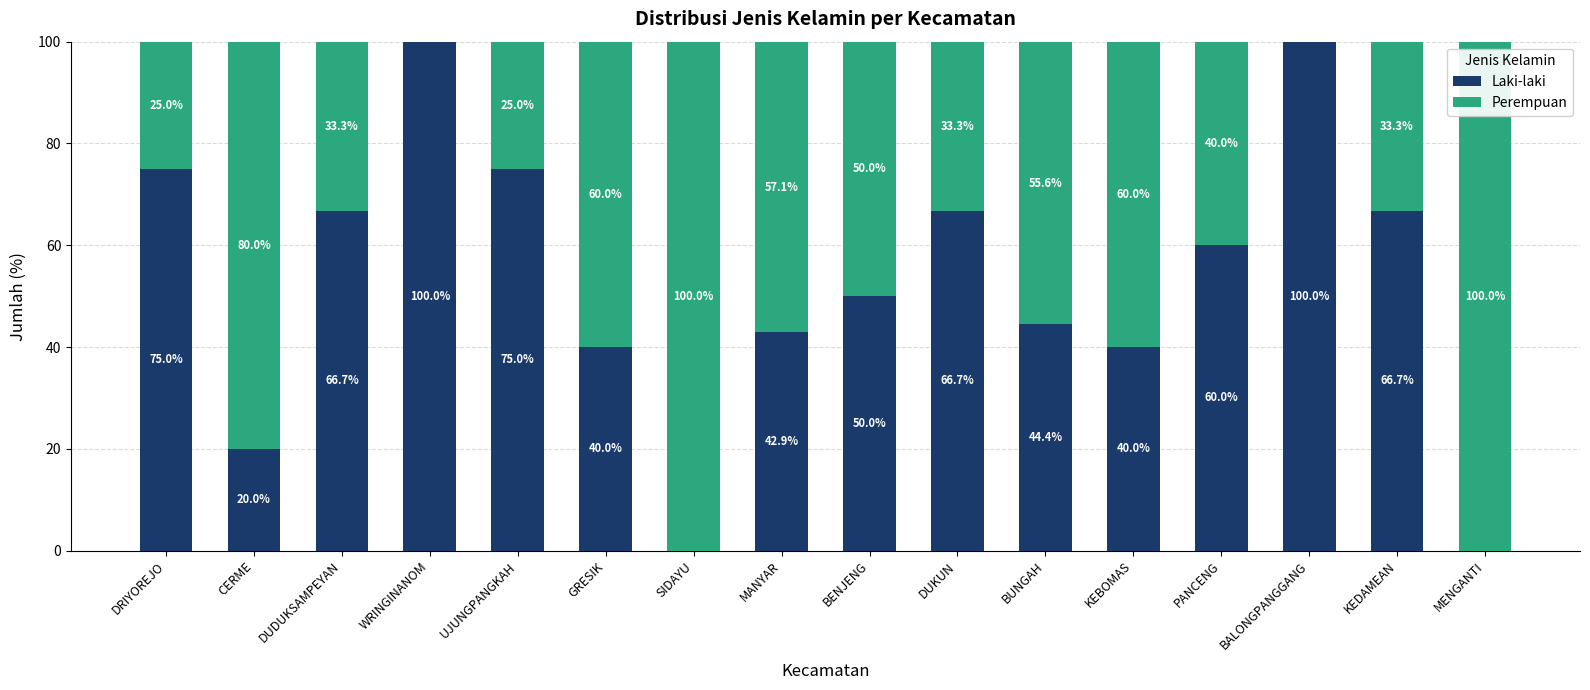

The Laki-laki series shows 108.0 at UJUNGPANGKAH. True or false?

False